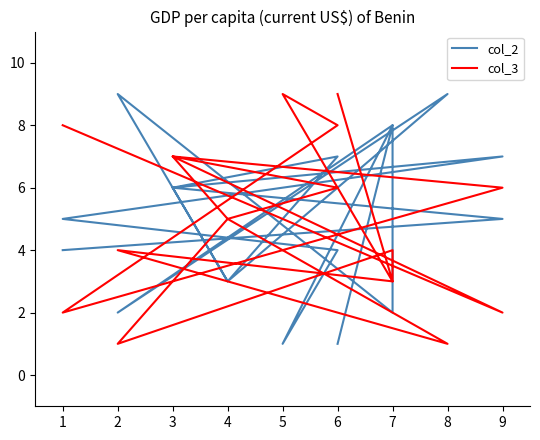

What are all the series names shown in the legend?

col_2, col_3